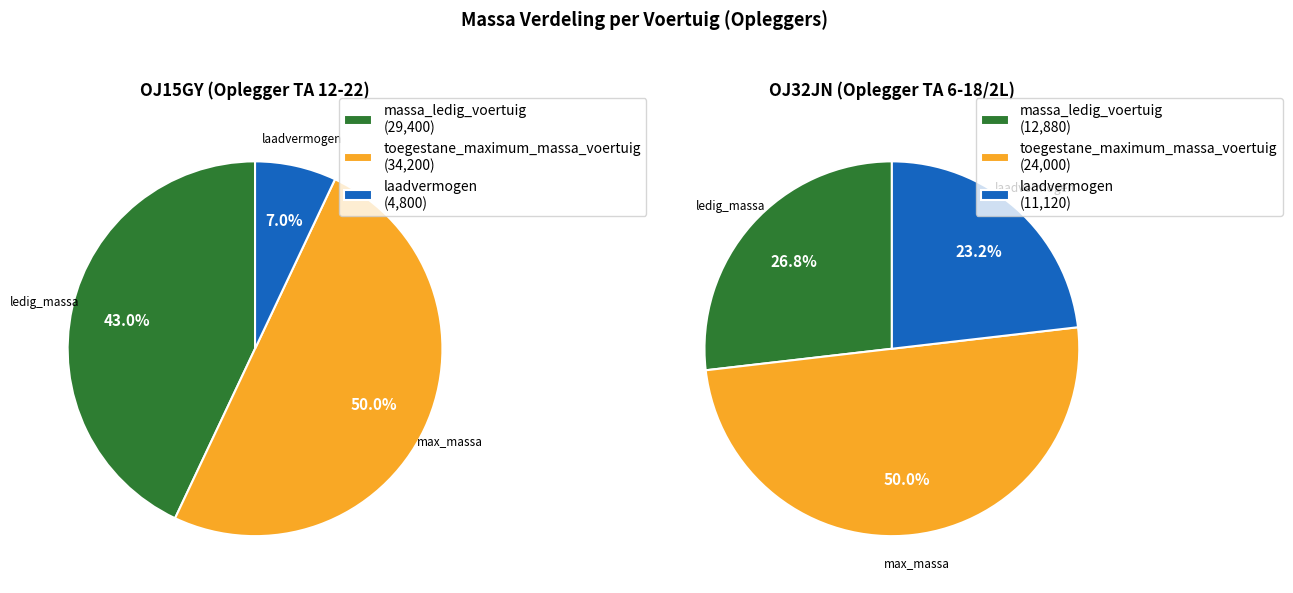

Does any single category account for the majority?

No